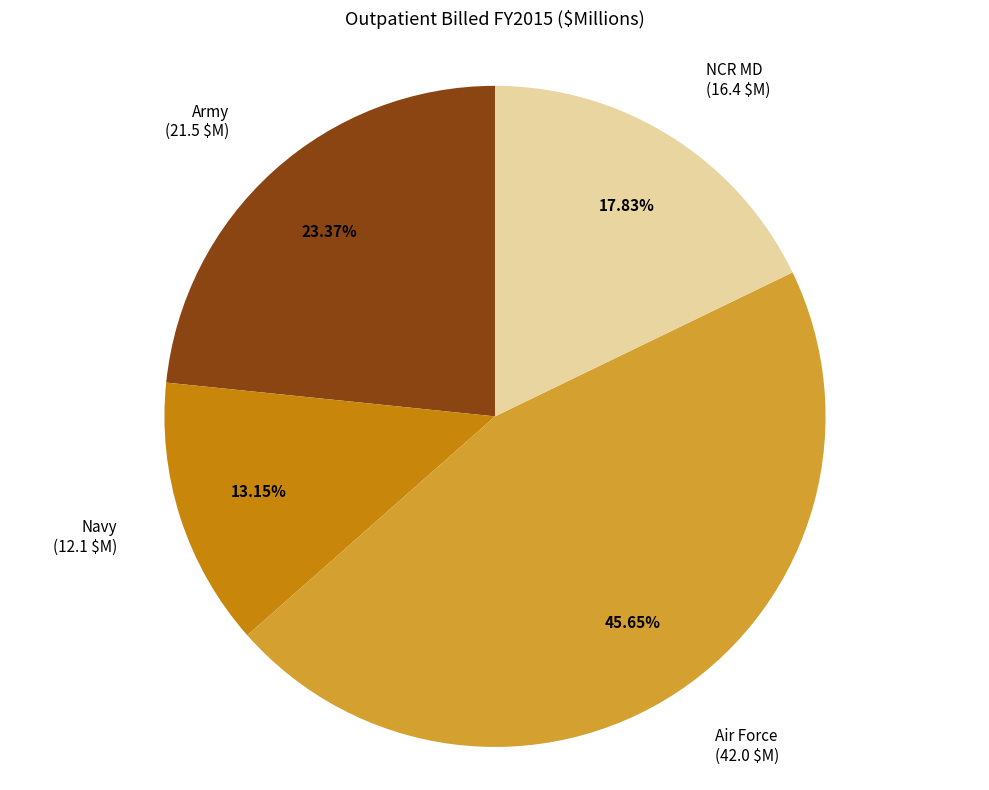

Combined, do Air Force and Army account for over 50%?

Yes